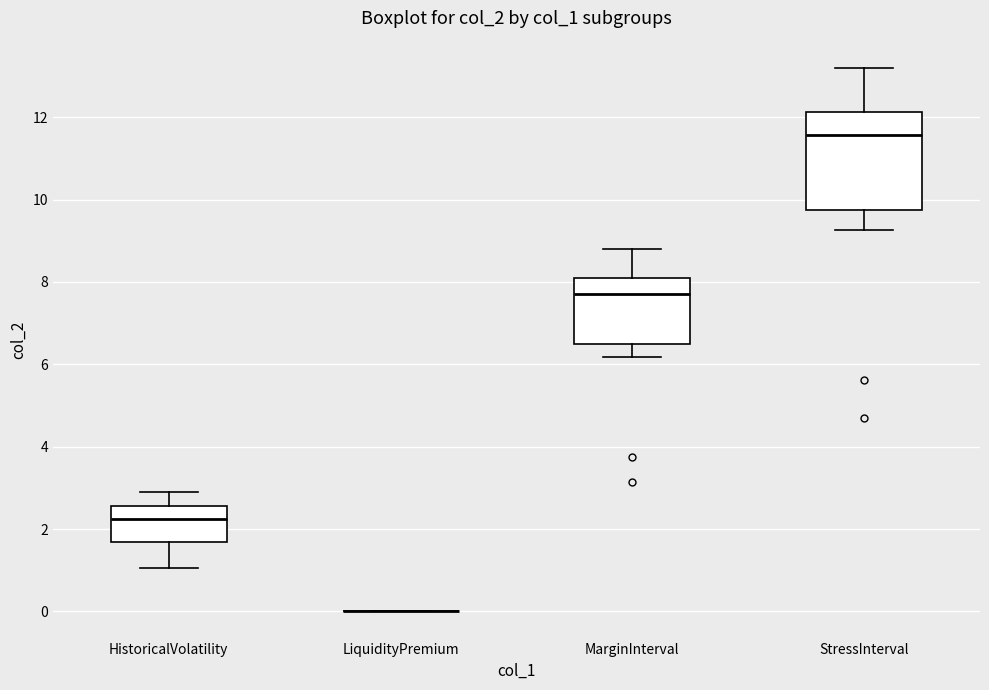

Reading left to right, read every box against the y-axis: the position of its median line, the range the box covers, and the ends of its whiskers. The values are not printed on the chart, so give them approximately, as read against the axis.

HistoricalVolatility: median 2.2, box 1.6 to 2.6, whiskers 1.0 to 2.8
LiquidityPremium: box collapsed to a line at 0.0, whiskers 0.0 to 0.0
MarginInterval: median 7.8, box 6.4 to 8.0, whiskers 6.2 to 8.8
StressInterval: median 11.6, box 9.8 to 12.2, whiskers 9.2 to 13.2